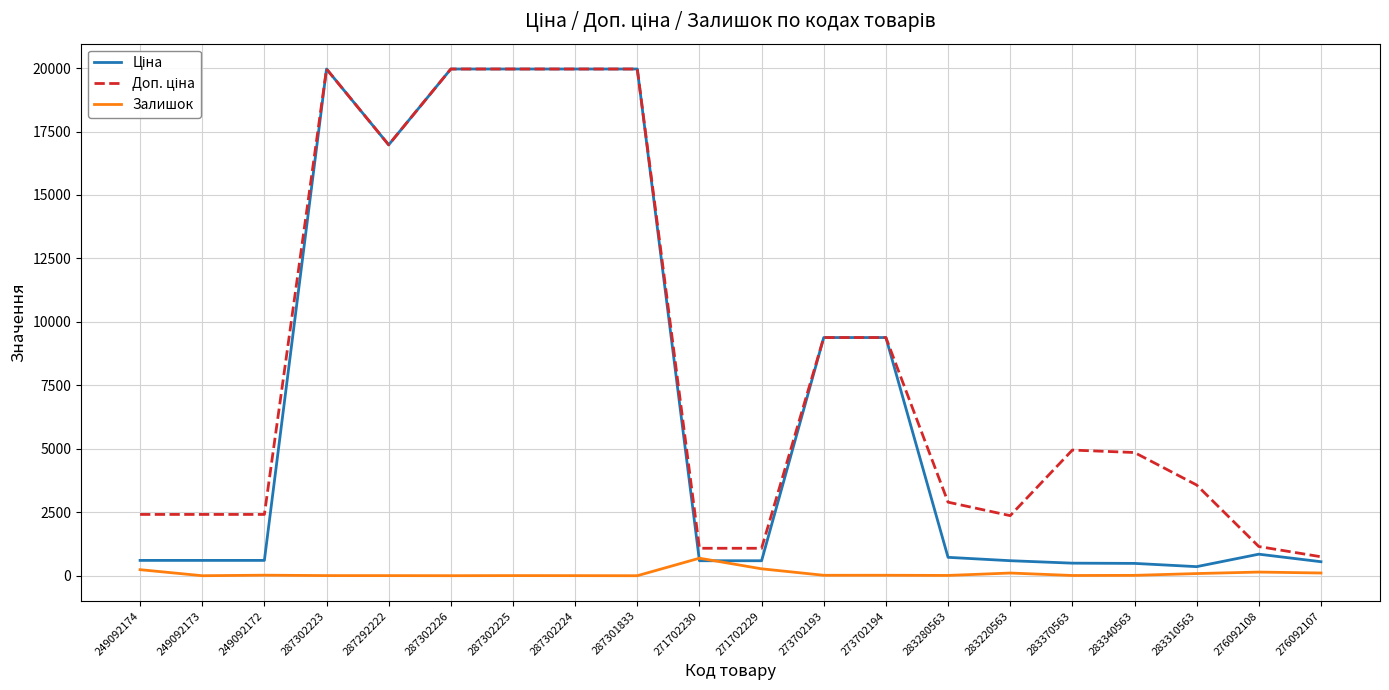

What position from the right is 283220563?

6